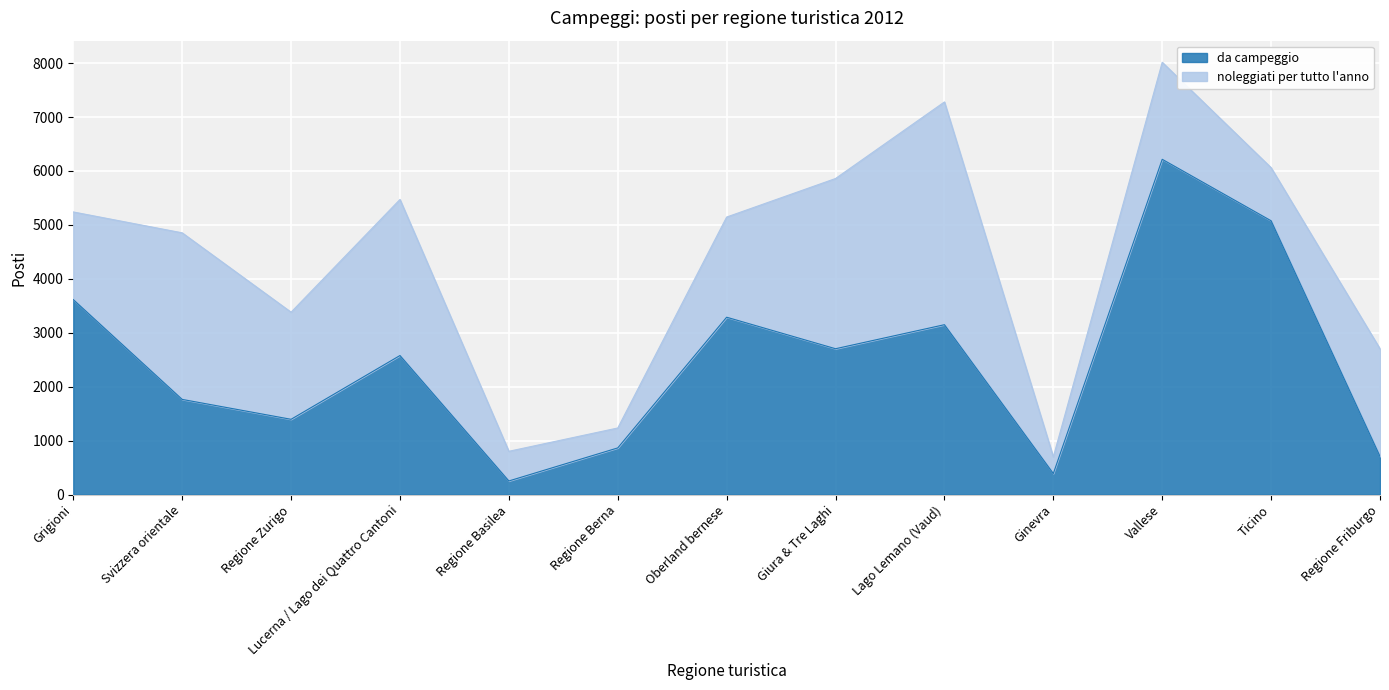

How many interior local peaks (higher than both neighbors) does the data have?

4